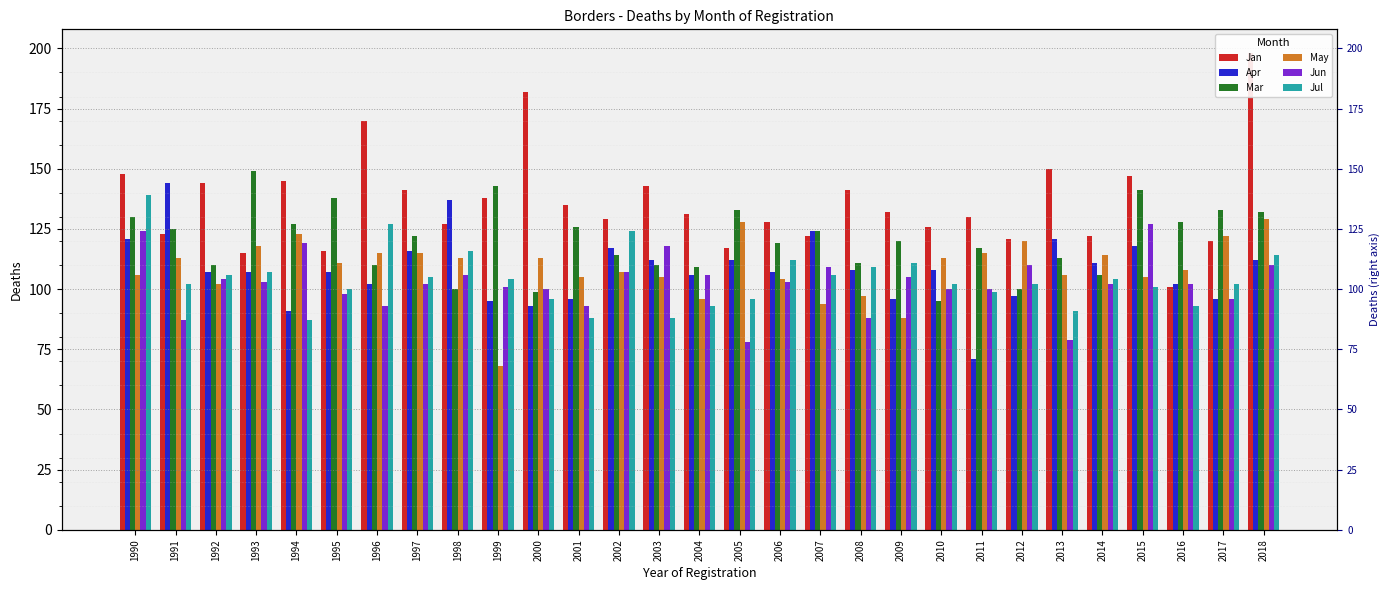

Which series has the largest total across all categories?

Jan